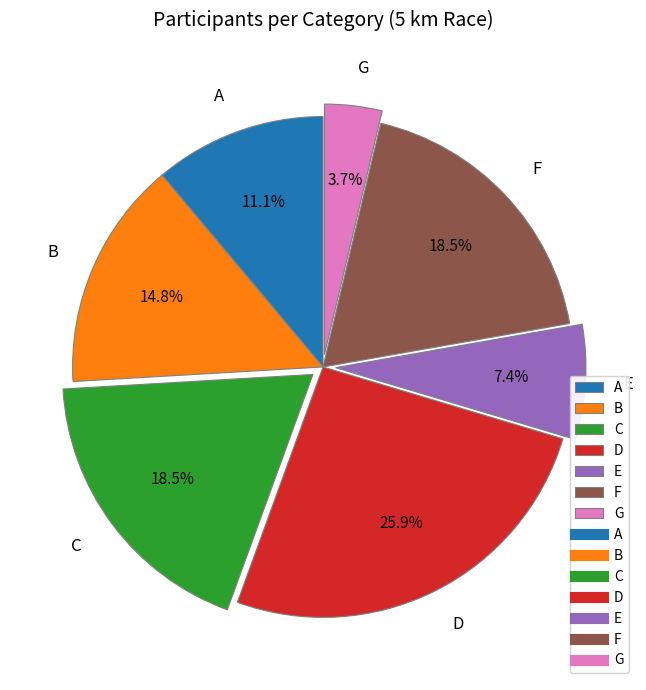

What percentage is the G slice, to the nearest percent?

4%